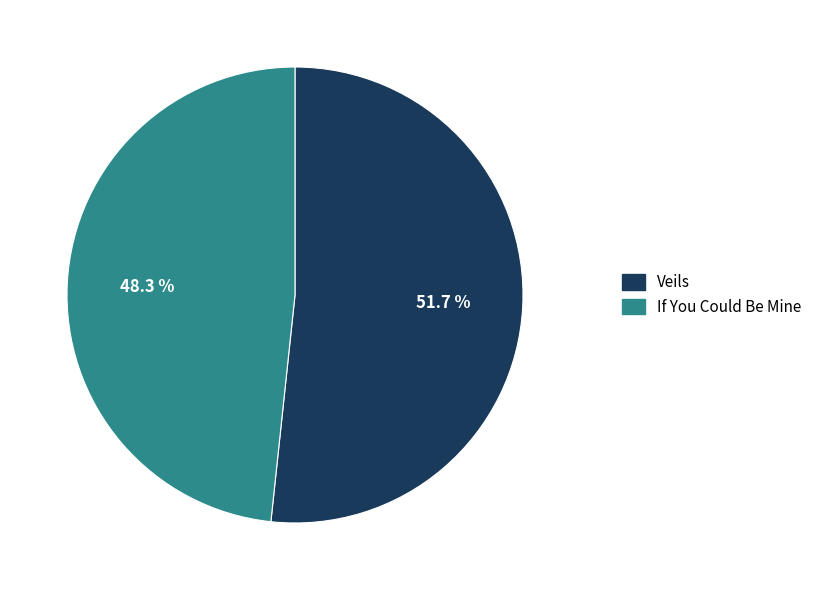

True or false: If You Could Be Mine accounts for 48% of the total.

True